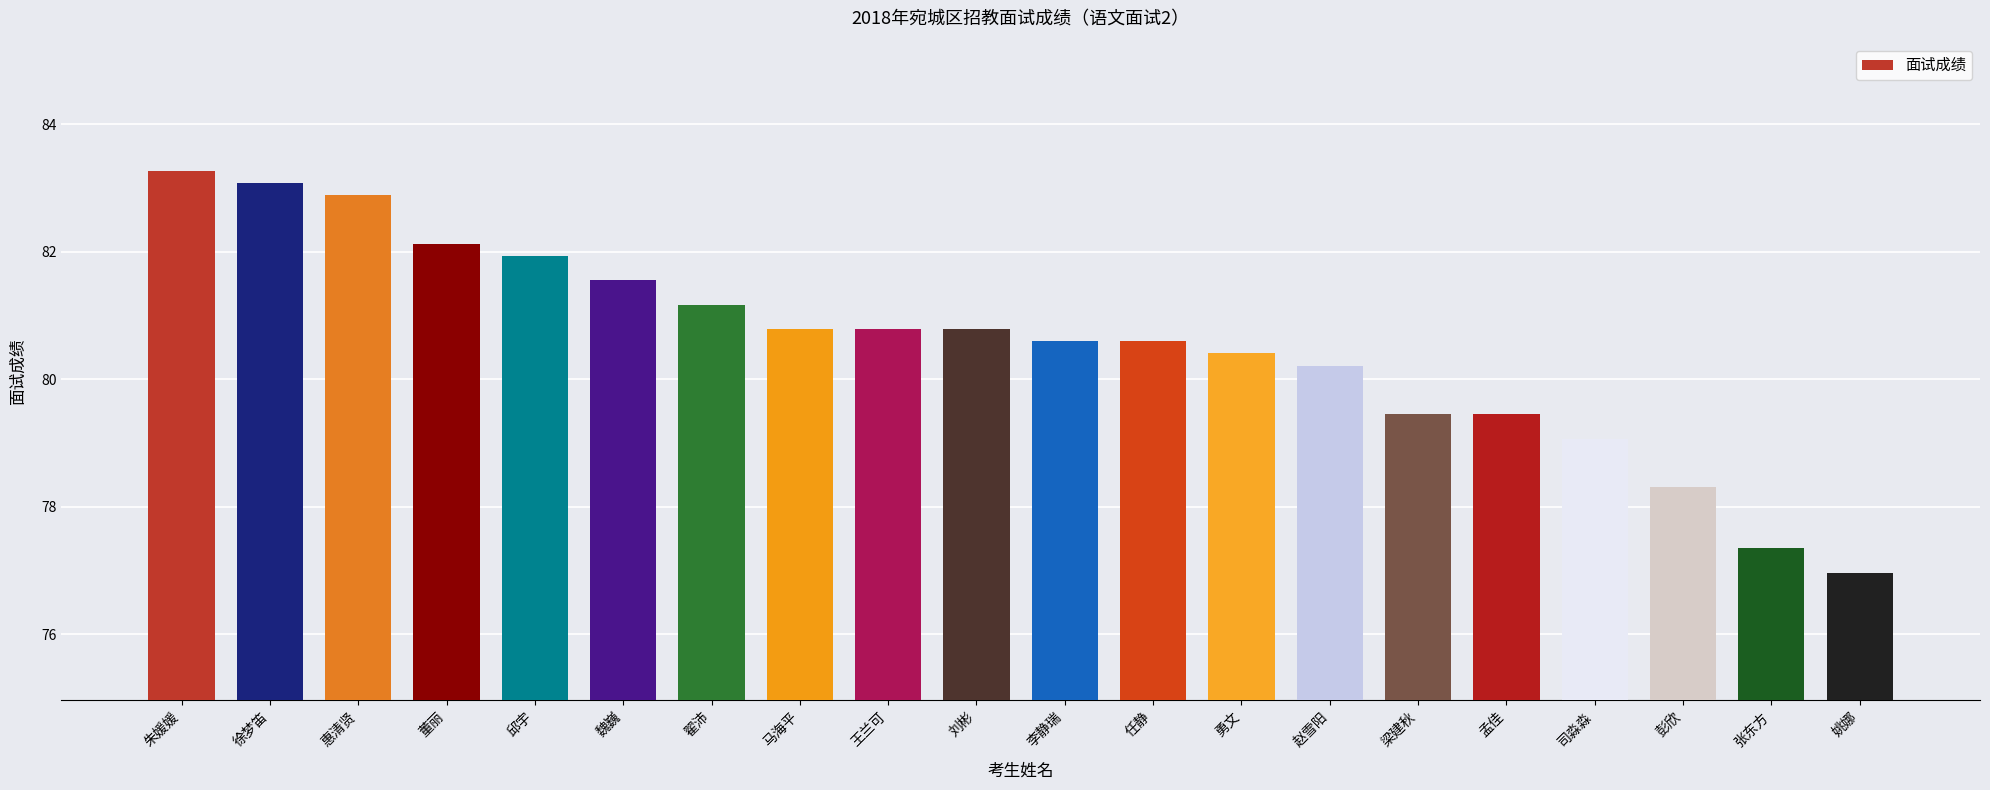

Which category has the lowest value across all series?

姚娜